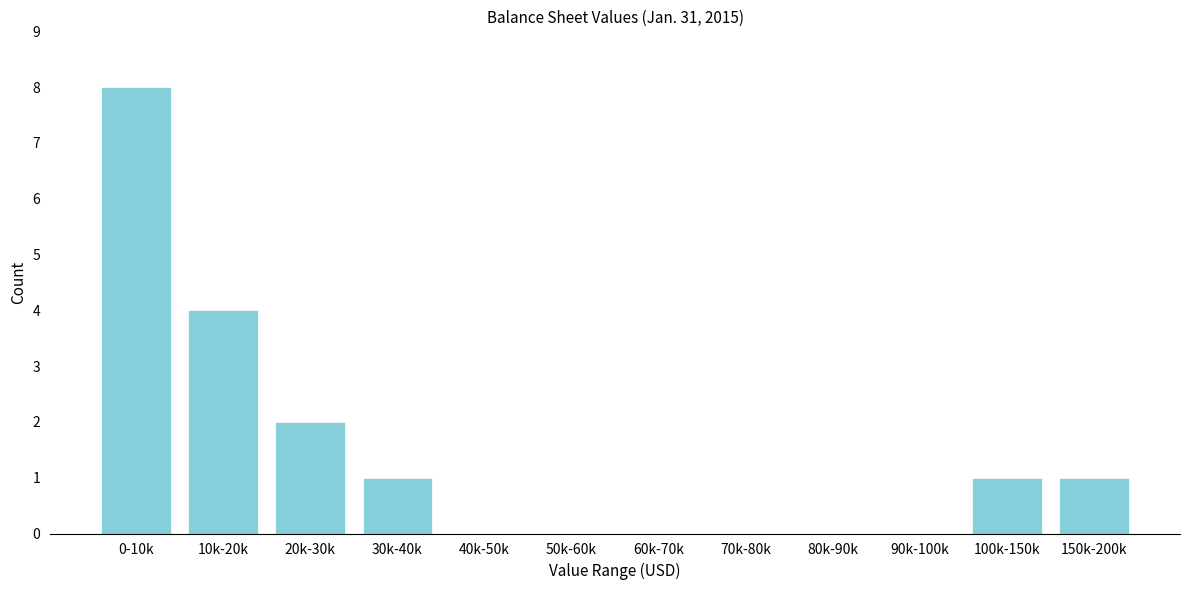

Reading left to right, what are all the values shown in this chart?

0-10k=8	10k-20k=4	20k-30k=2	30k-40k=1	40k-50k=0	50k-60k=0	60k-70k=0	70k-80k=0	80k-90k=0	90k-100k=0	100k-150k=1	150k-200k=1